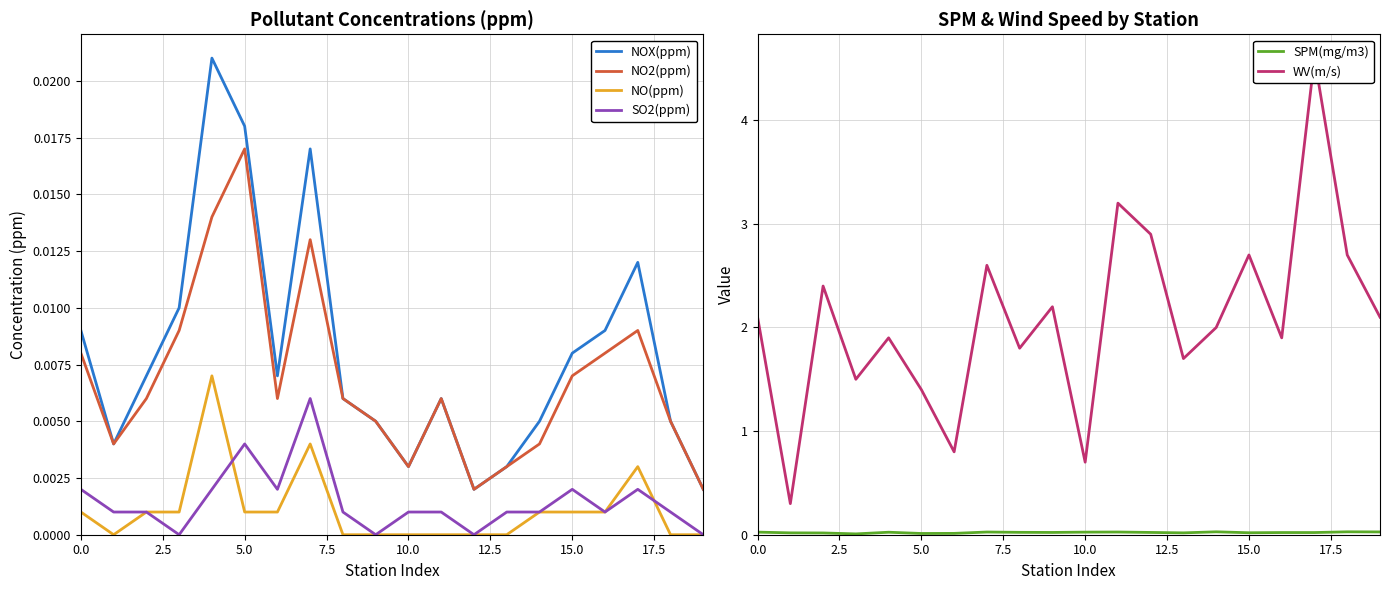

True or false: NOX(ppm) and SO2(ppm) cross at least once.

False